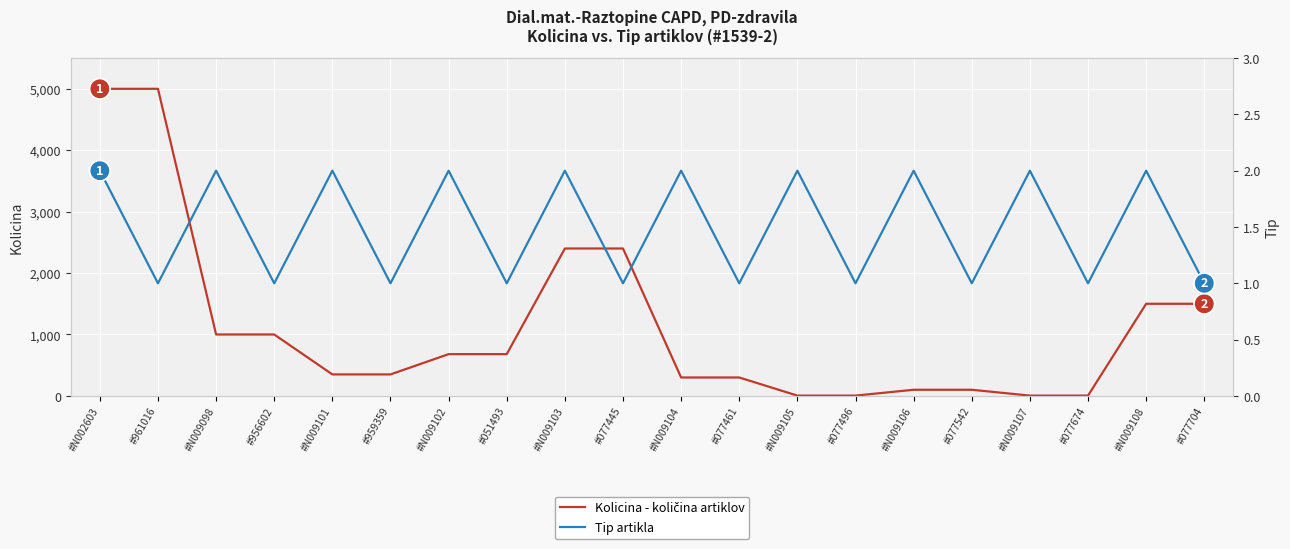

List the series in order of their peak value, highest first.

Kolicina - količina artiklov, Tip artikla